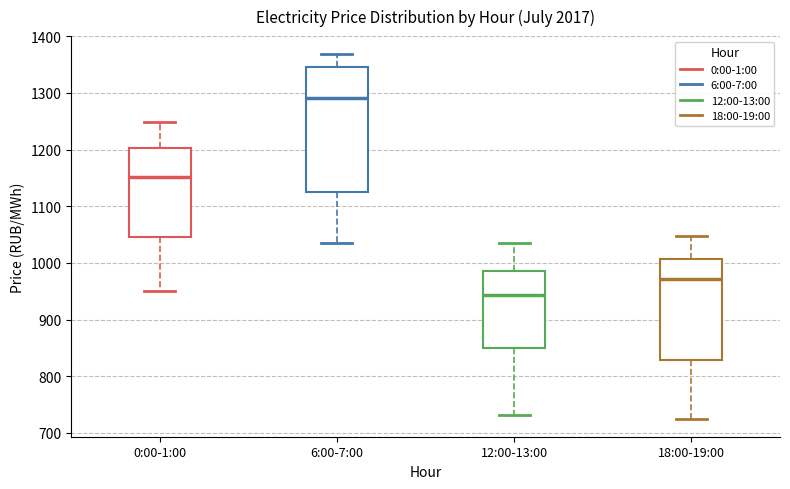

Reading left to right, transcribe this box plot: for each box, give where its median line is, the range the box spans, and where its two whiskers end, as read against the y-axis. The values are not printed on the chart, so give them approximately, as read against the axis.

0:00-1:00: median 1150, box 1050 to 1200, whiskers 950 to 1250
6:00-7:00: median 1290, box 1120 to 1350, whiskers 1030 to 1370
12:00-13:00: median 940, box 850 to 990, whiskers 730 to 1040
18:00-19:00: median 970, box 830 to 1010, whiskers 730 to 1050